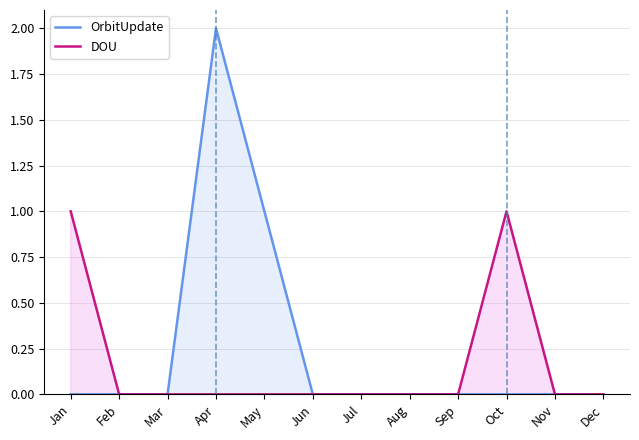

Which series has the widest spread of values?

OrbitUpdate